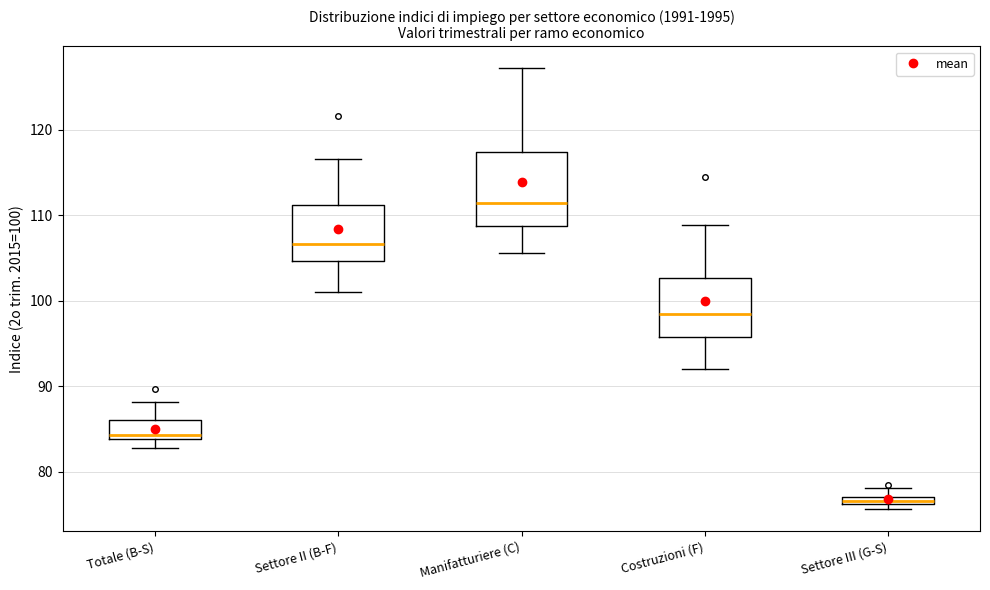

Where does the upper whisker of the box for Totale (B-S) end on the y-axis? The values are not printed on the chart, so give them approximately, as read against the axis.

88